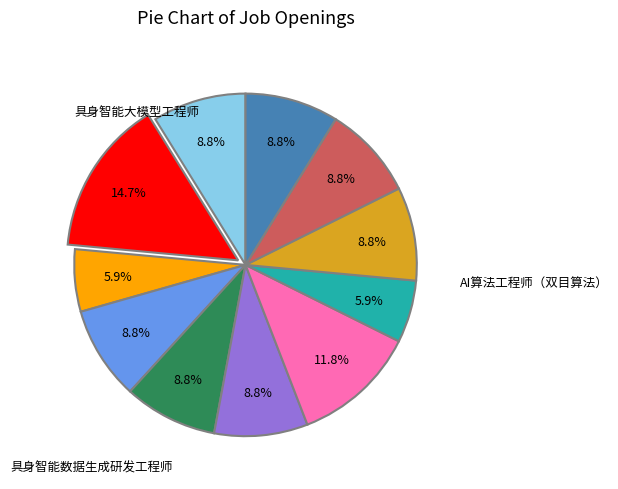

Does any single category account for the majority?

No